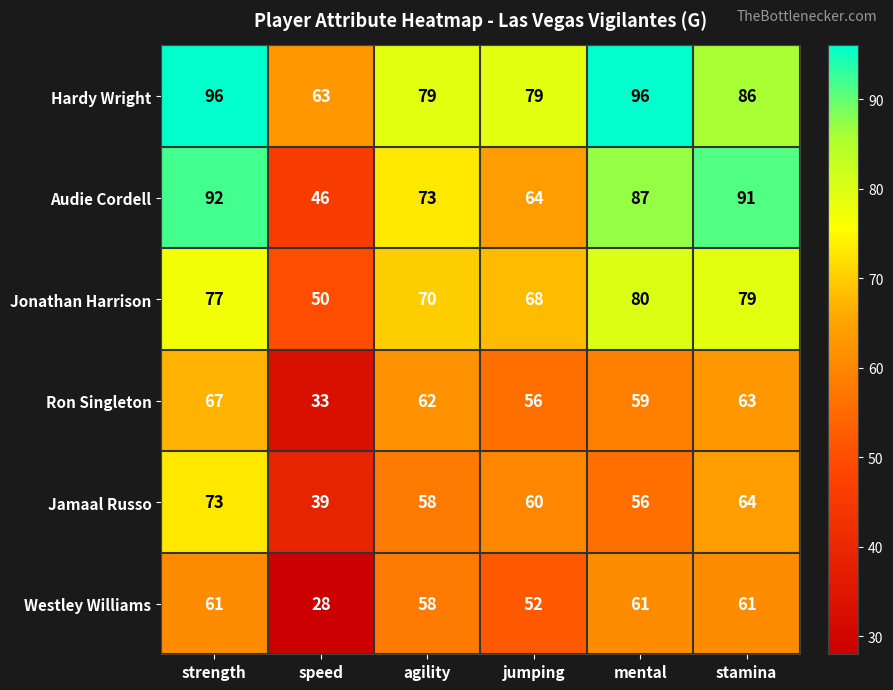

What is the minimum value shown in the chart?

28